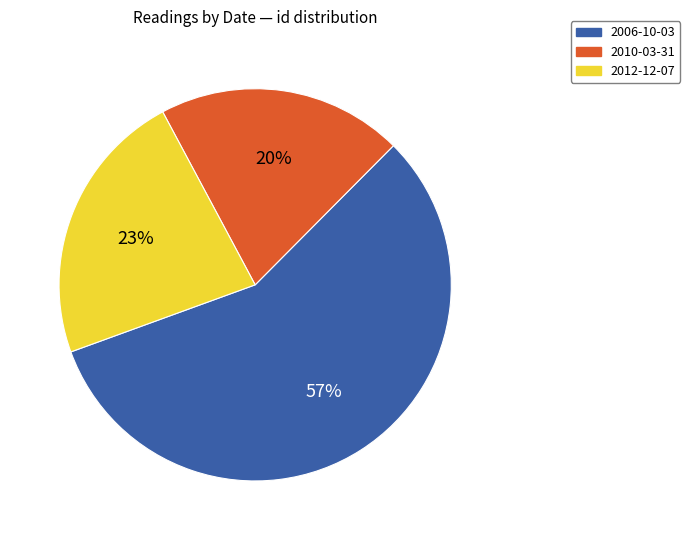

How many slices are in this pie chart?

3